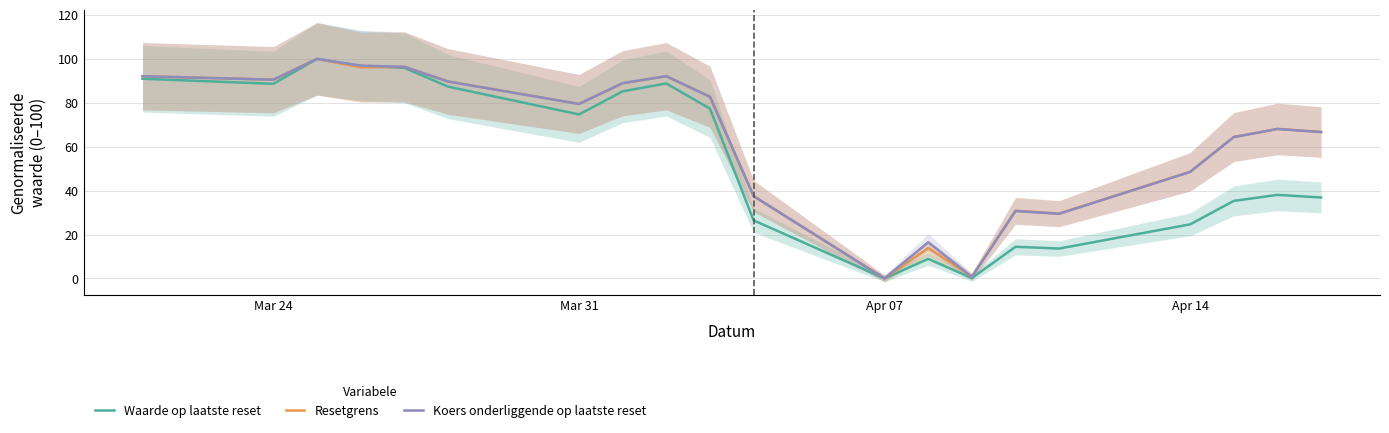

What are all the series names shown in the legend?

Waarde op laatste reset, Resetgrens, Koers onderliggende op laatste reset